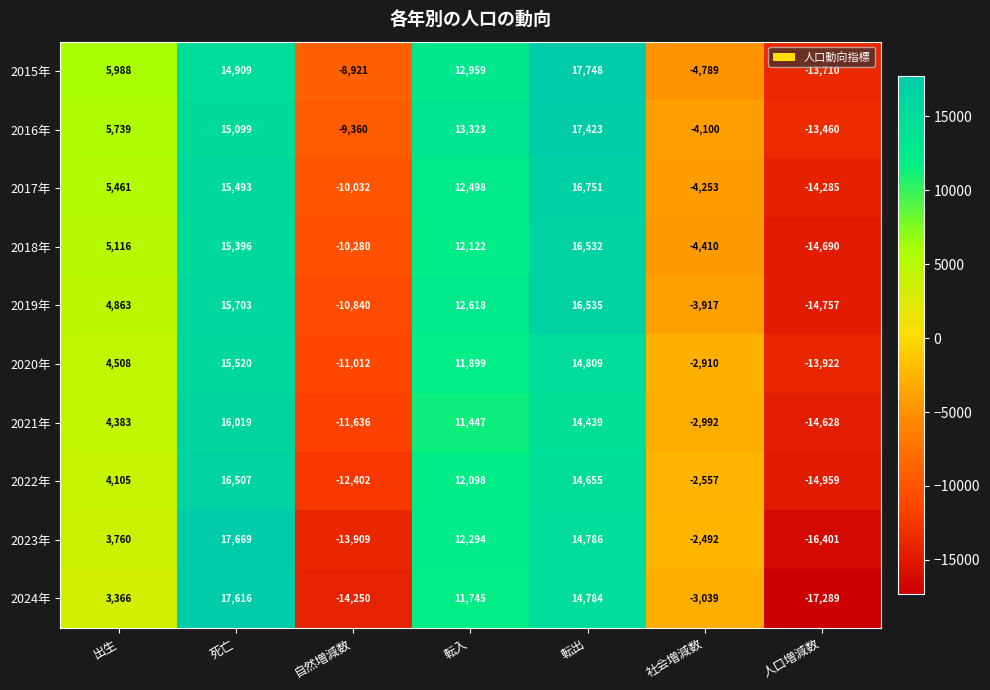

The 2015年 series shows 5988 at 出生. True or false?

True